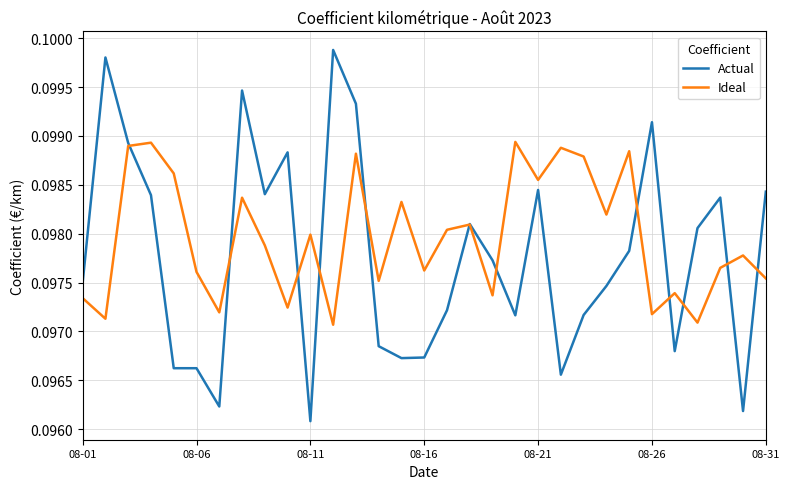

List the series in order of their overall mean, highest first.

Ideal, Actual